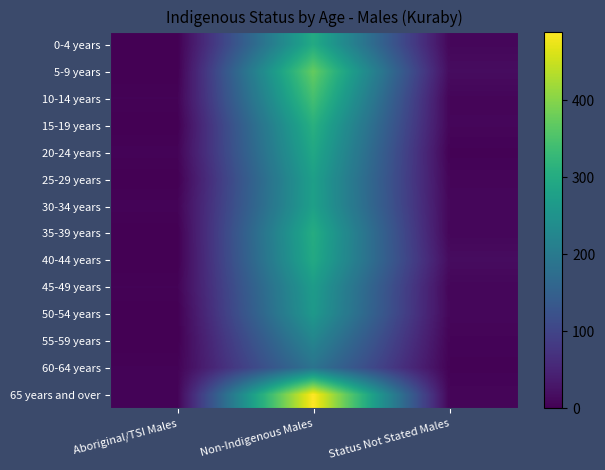

What is the total value across all series at Aboriginal/TSI Males?

27